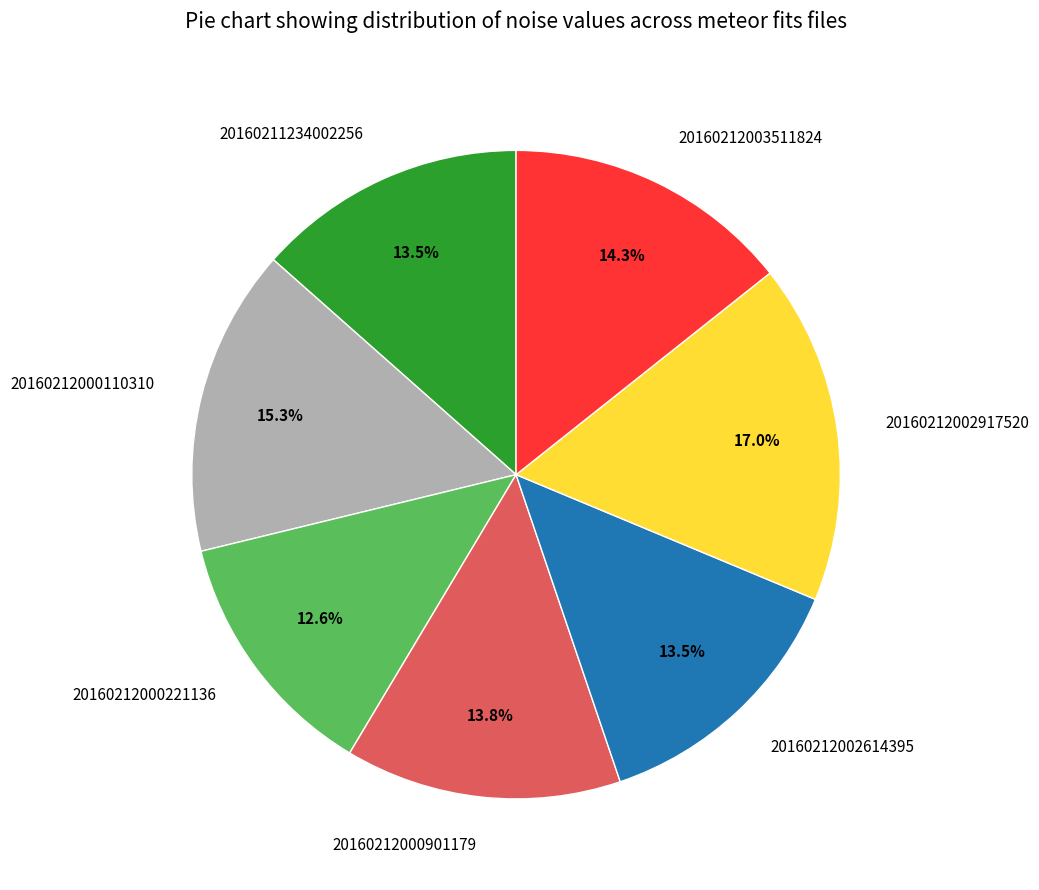

Approximately how many times larger is the value at 20160211234002256 compared to 20160212002917520?

0.8